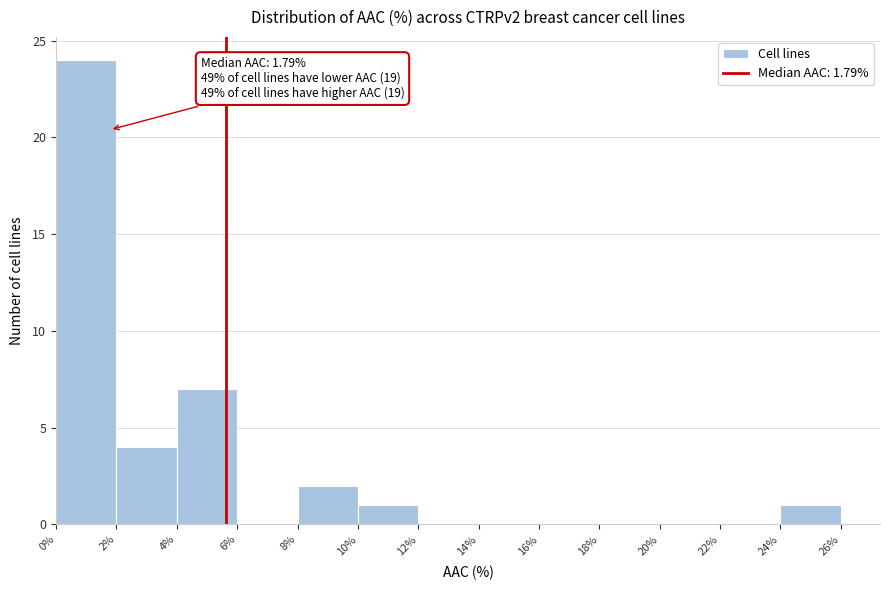

Which range on the x-axis has the tallest bar?

0% to 2%